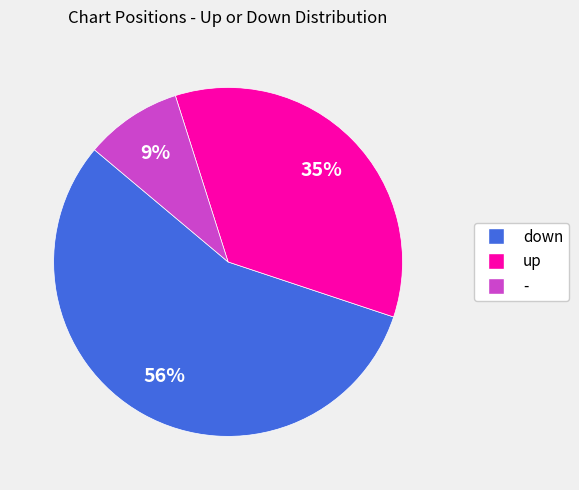

Is there any slice that represents more than half of the pie?

Yes